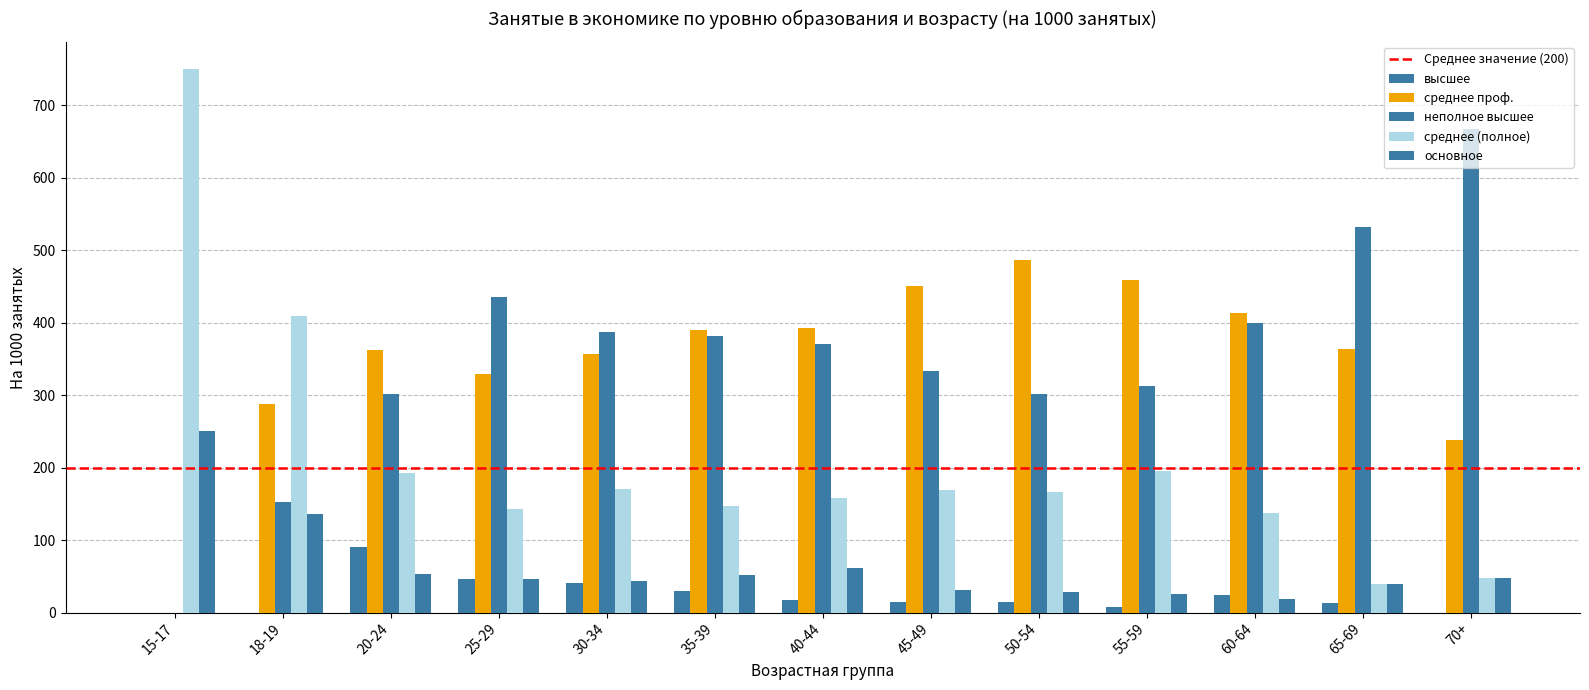

What is the value of the среднее проф. bar at the 13th from the left?

238